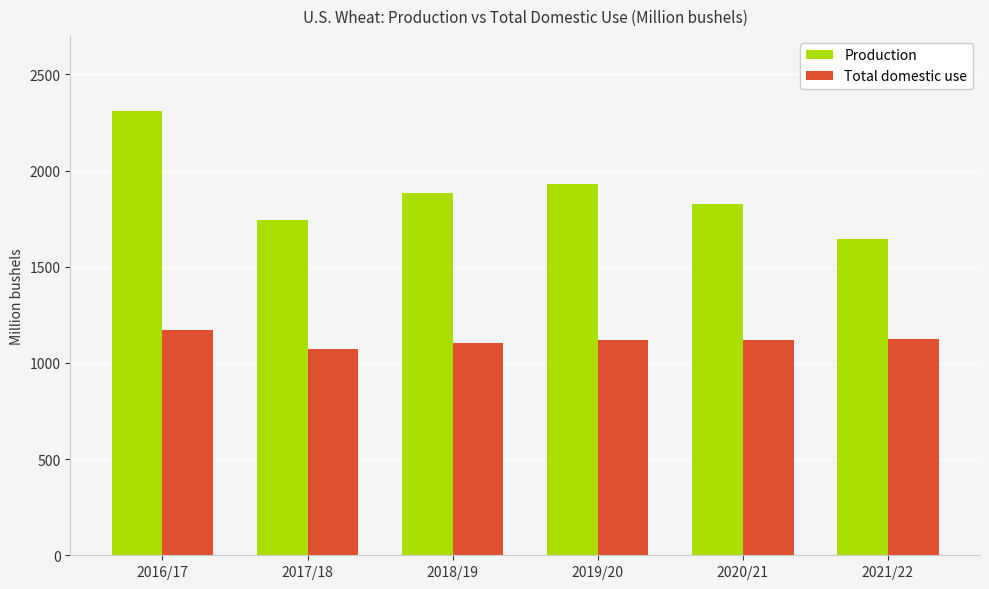

What is the average value of the Total domestic use series?

1118.1